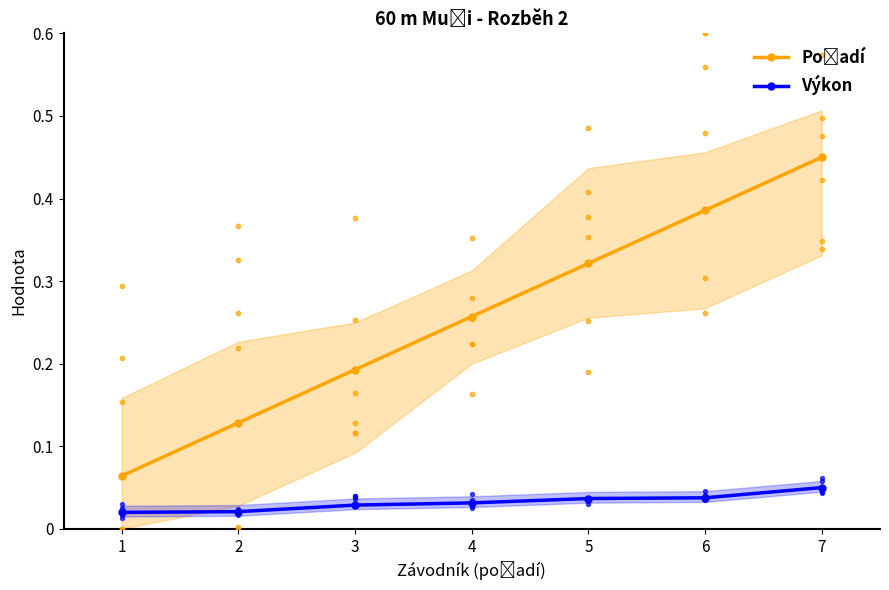

At how many categories does at least one series exceed 0?

7